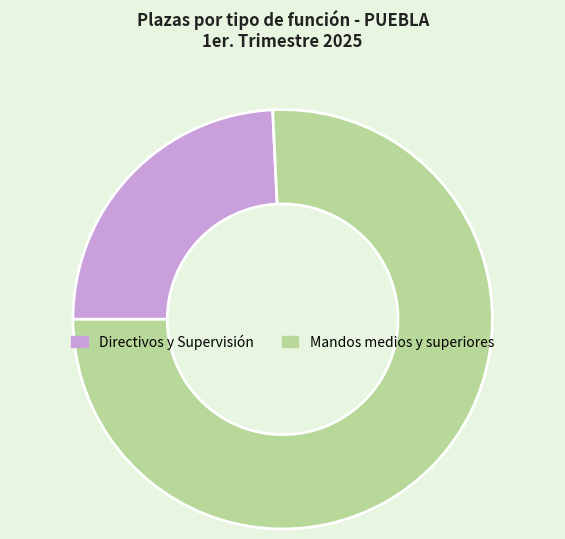

True or false: Mandos medios y superiores accounts for 21% of the total.

False